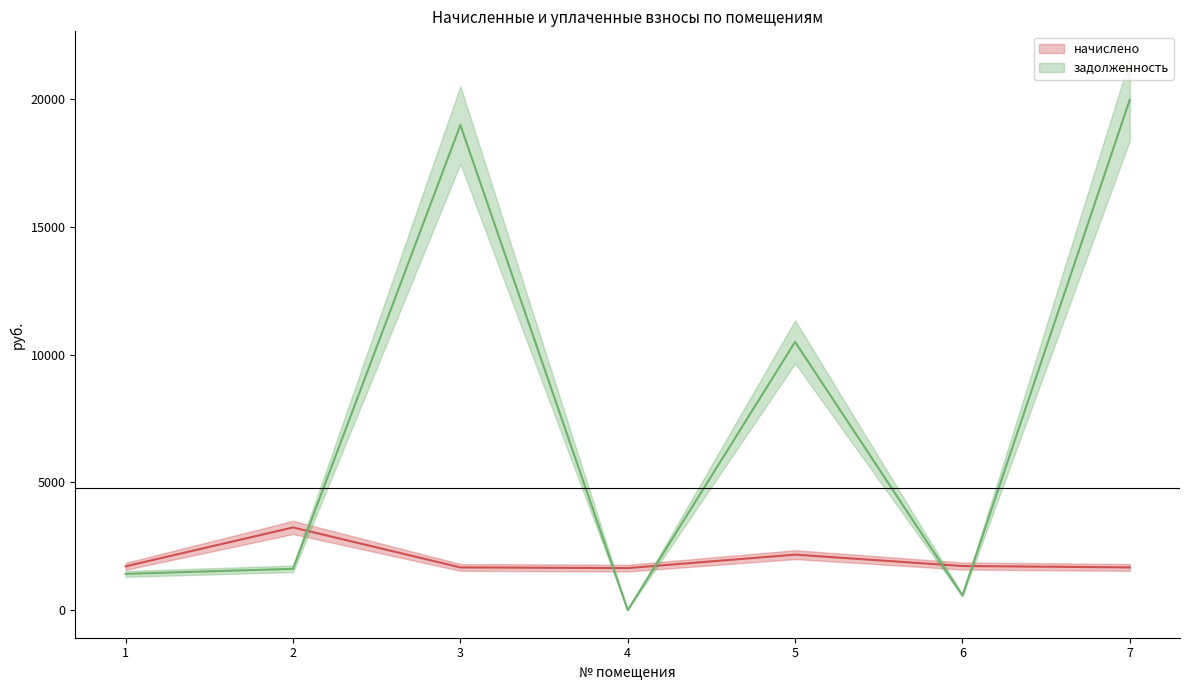

What is the difference between the задолженность values at 2 and 7?

18359.3